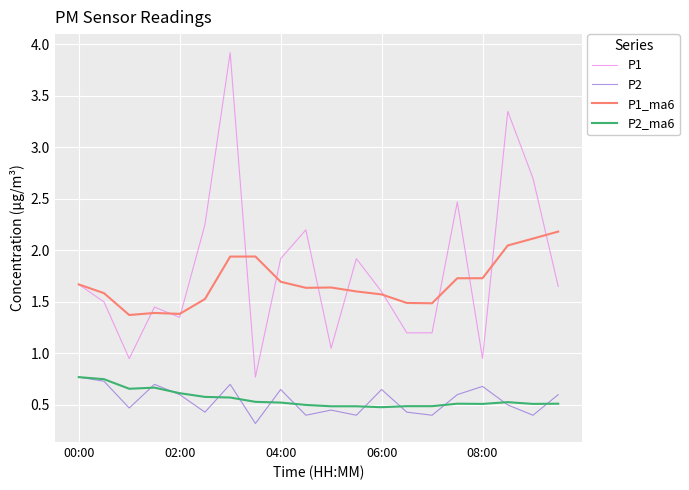

What is the sum of all P2_ma6 values?

11.2